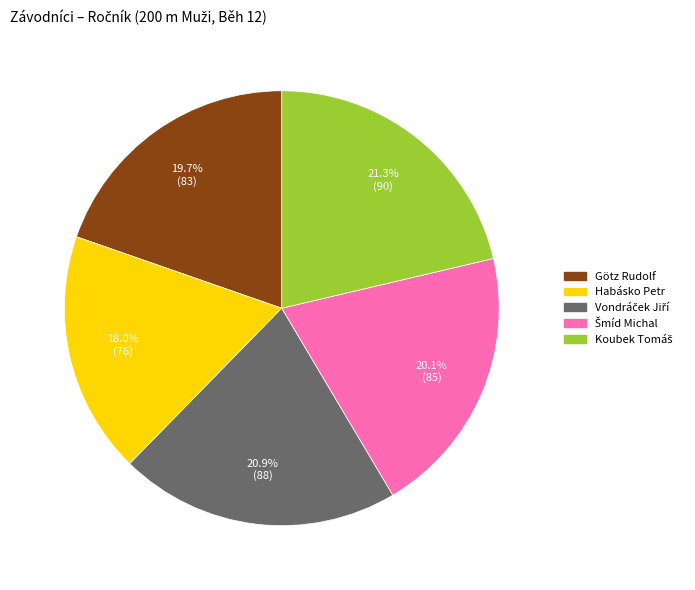

Which category has the smallest portion of the pie?

Habásko Petr